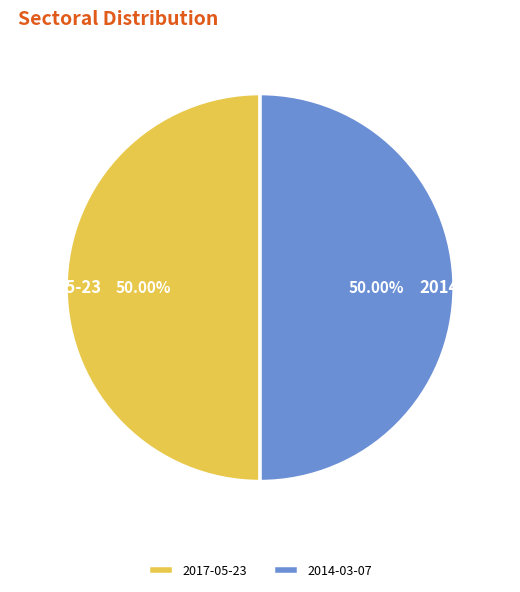

Combined, do 2017-05-23 and 2014-03-07 account for over 50%?

Yes